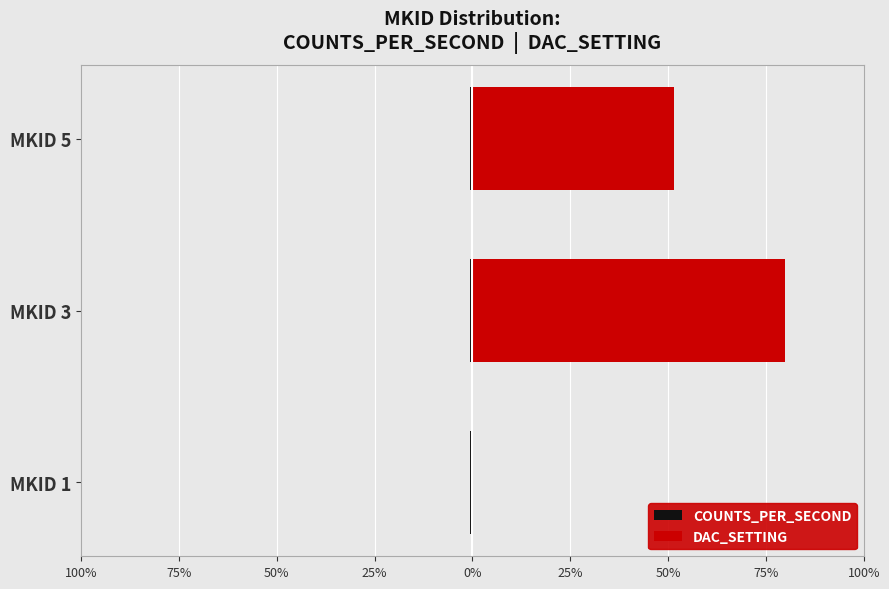

Is it true that COUNTS_PER_SECOND equals 0.8 at 100%?

False